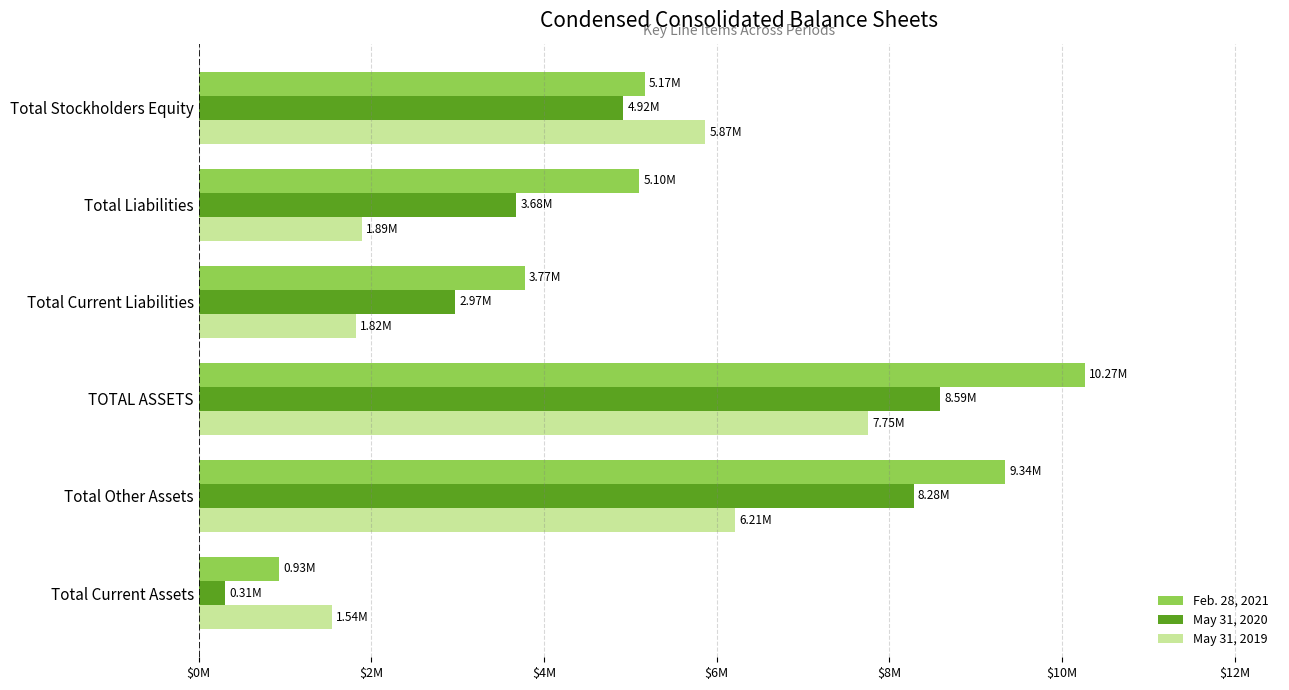

At how many categories does at least one series exceed 5167703?

3